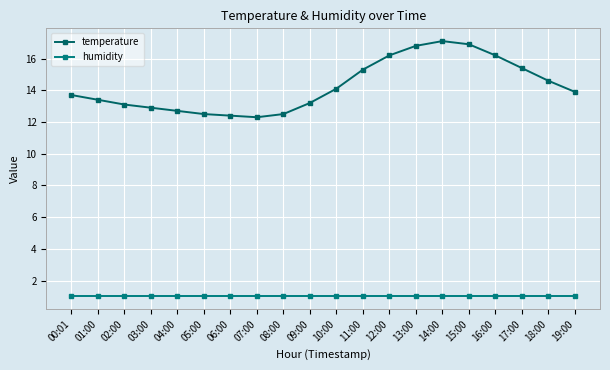

Which series changed the most between 08:00 and 17:00?

temperature